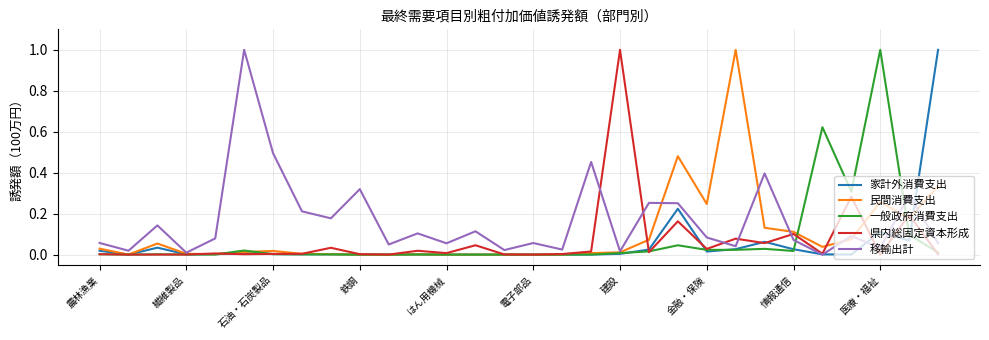

Which series has the largest total across all categories?

移輸出計